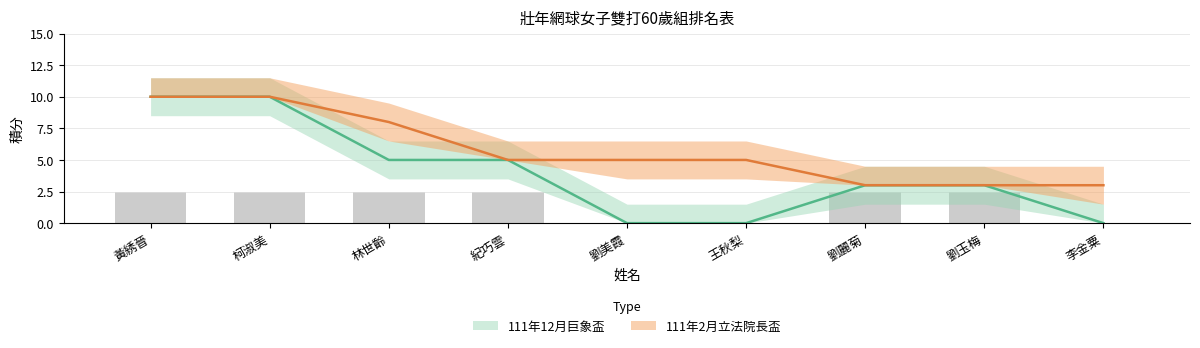

True or false: the data shows 0 at 劉美霞.

True